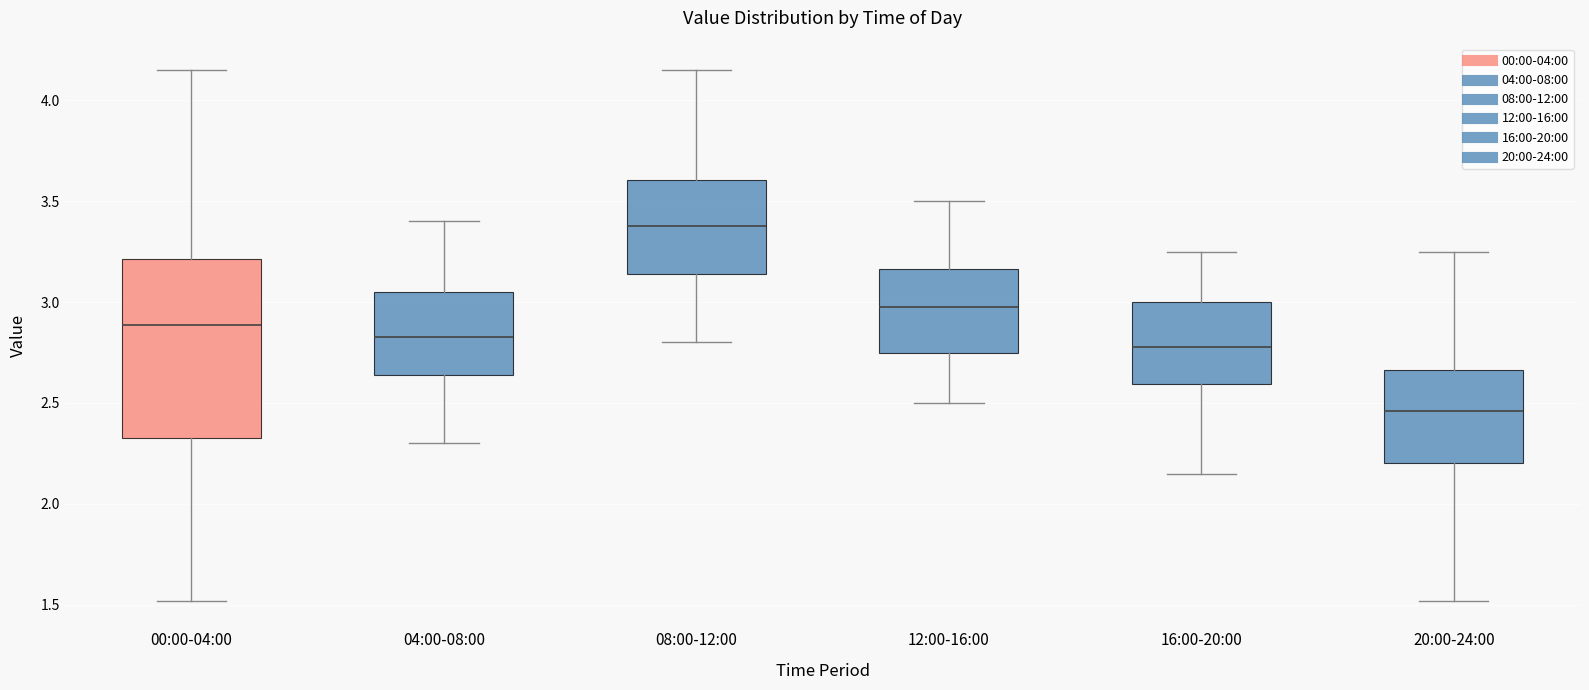

Reading left to right, transcribe this box plot: for each box, give where its median line is, the range the box spans, and where its two whiskers end, as read against the y-axis. The values are not printed on the chart, so give them approximately, as read against the axis.

00:00-04:00: median 2.90, box 2.35 to 3.20, whiskers 1.50 to 4.15
04:00-08:00: median 2.85, box 2.65 to 3.05, whiskers 2.30 to 3.40
08:00-12:00: median 3.40, box 3.15 to 3.60, whiskers 2.80 to 4.15
12:00-16:00: median 3.00, box 2.75 to 3.15, whiskers 2.50 to 3.50
16:00-20:00: median 2.80, box 2.60 to 3.00, whiskers 2.15 to 3.25
20:00-24:00: median 2.45, box 2.20 to 2.65, whiskers 1.50 to 3.25